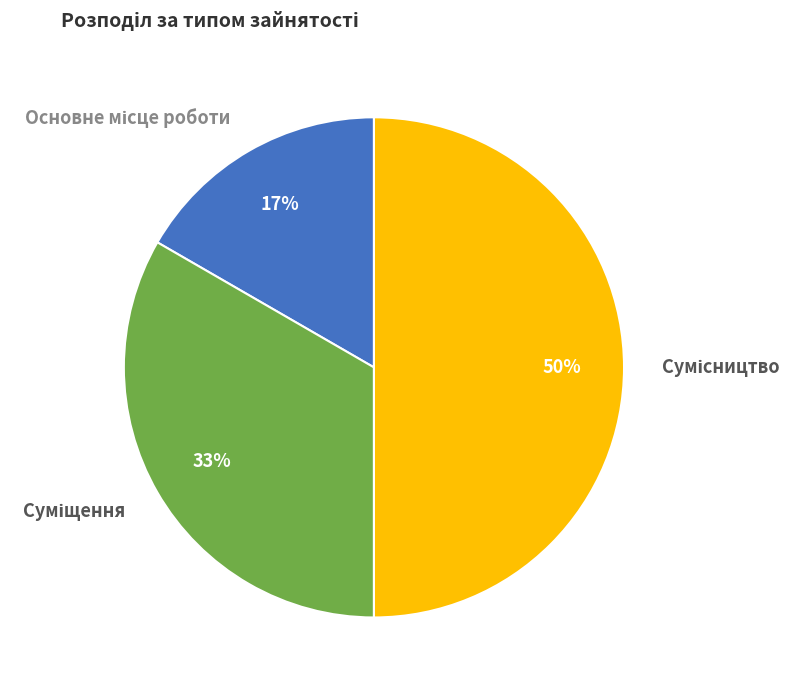

To the nearest percent, what is the average slice percentage?

33%